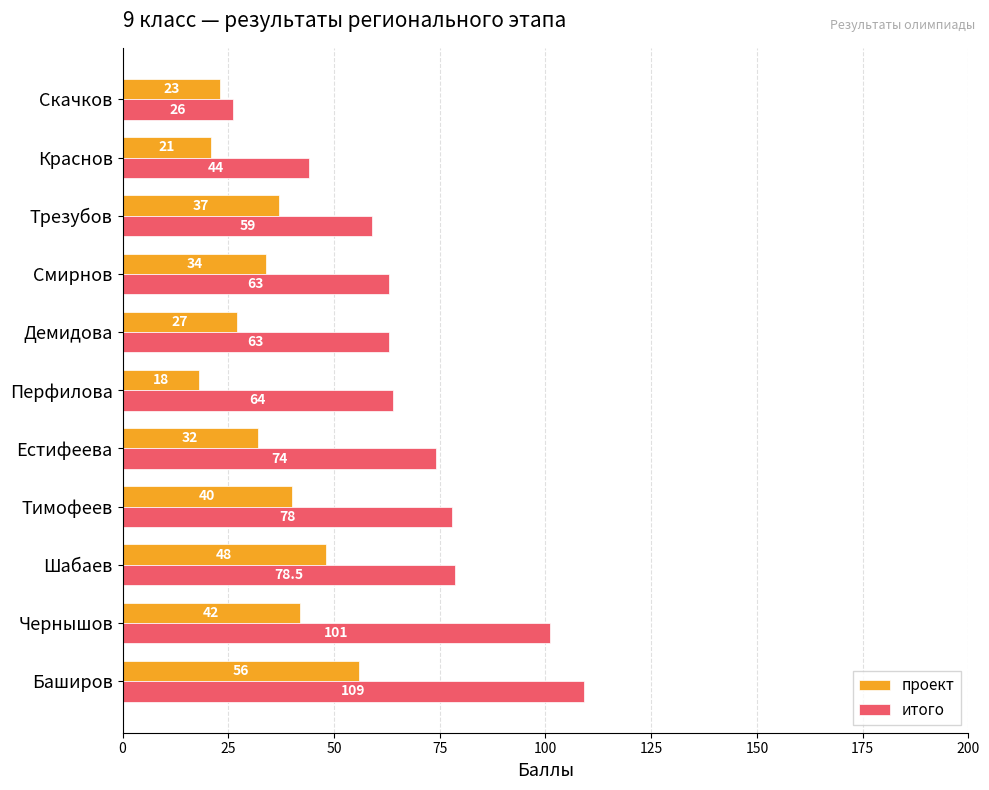

What is the sum of all проект values?

378.0